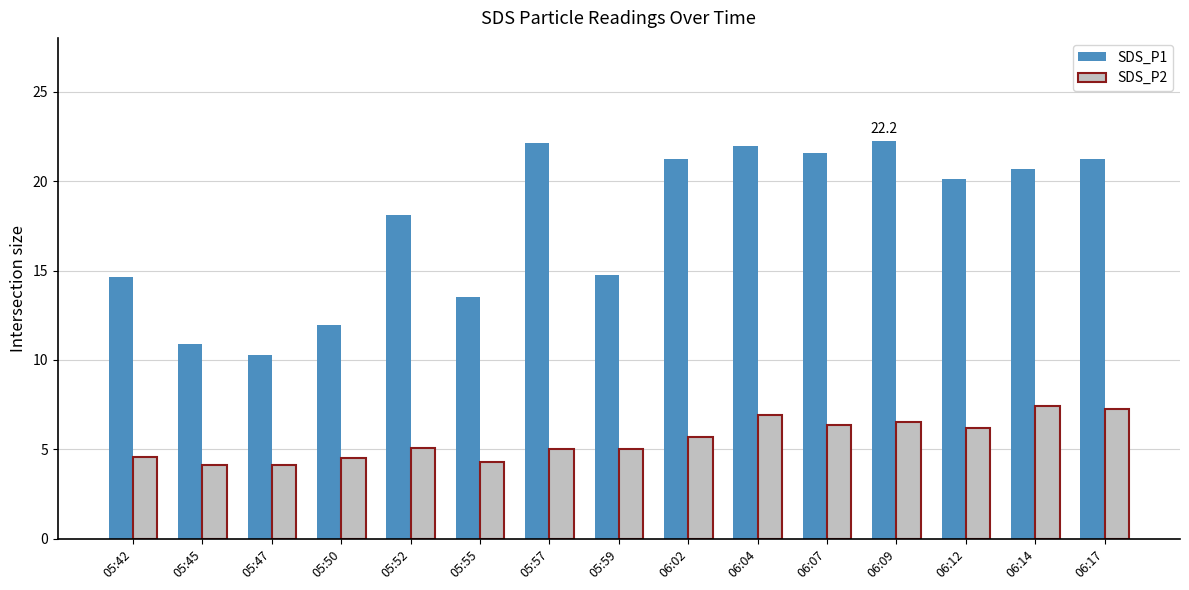

What is the smallest value displayed?

4.2